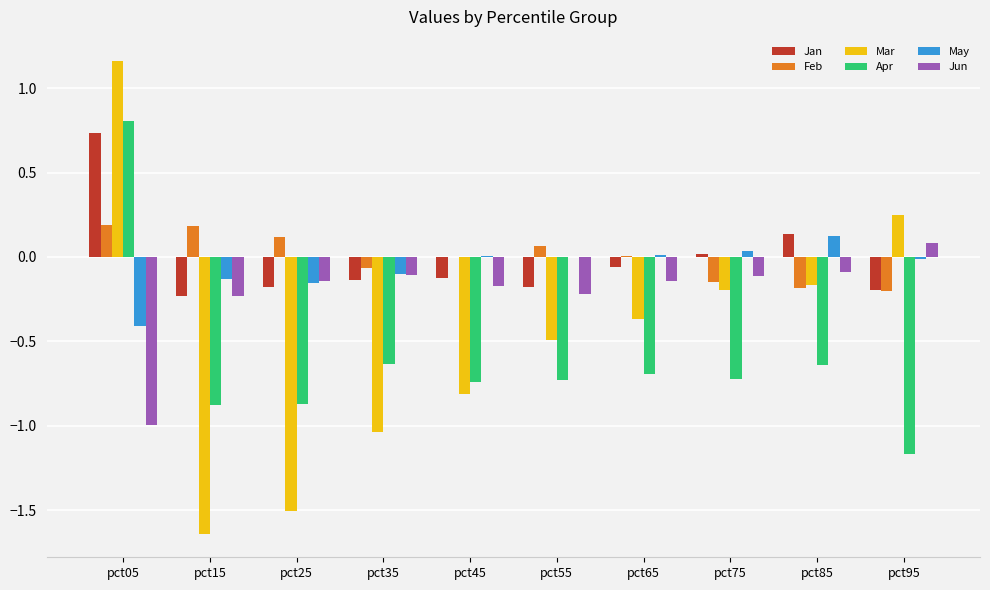

What are all the series names shown in the legend?

Jan, Feb, Mar, Apr, May, Jun